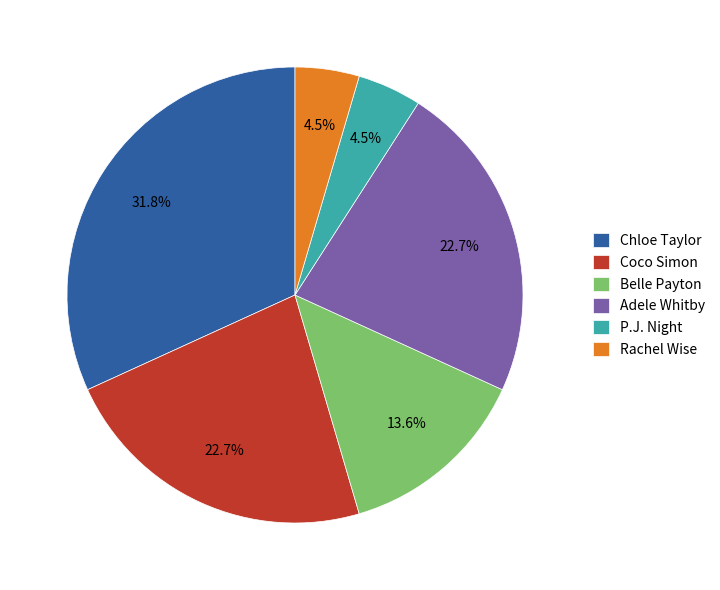

Between Adele Whitby and Rachel Wise, which is larger?

Adele Whitby